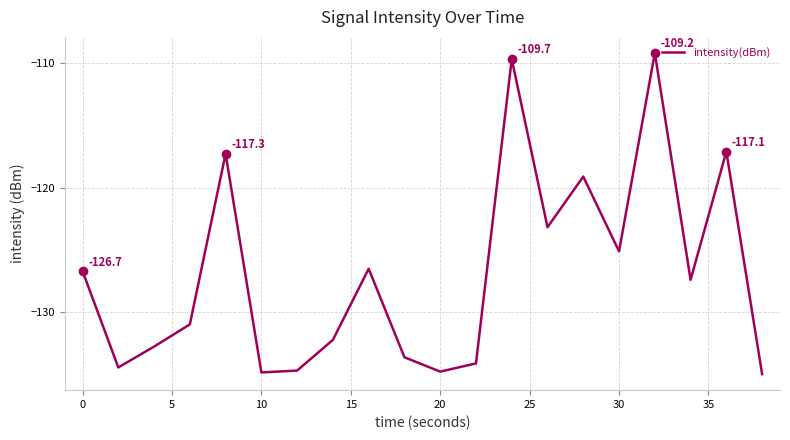

What is the greatest value displayed?

-109.2